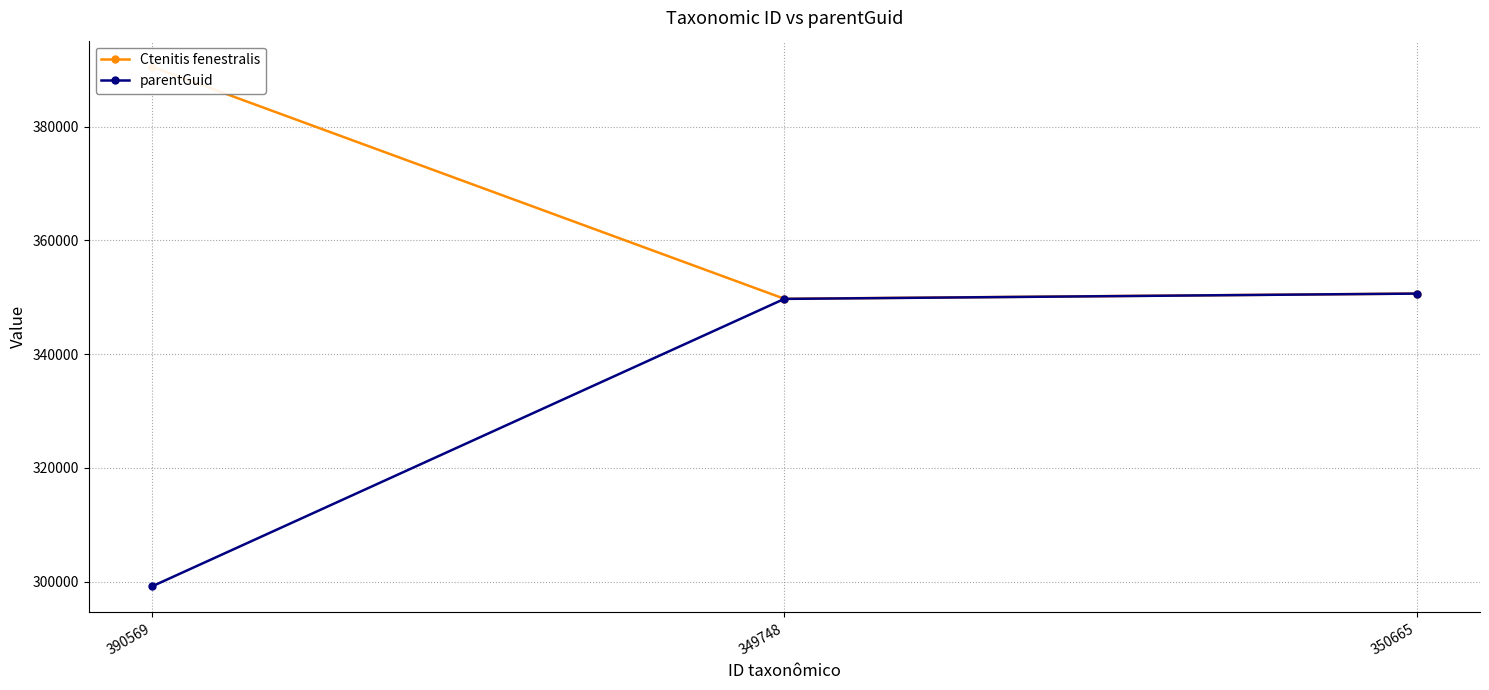

Reading left to right, list all the values displayed in this chart.

Ctenitis fenestralis: 390569=390569	349748=349748	350665=350665
parentGuid: 390569=299162	349748=349727	350665=350660